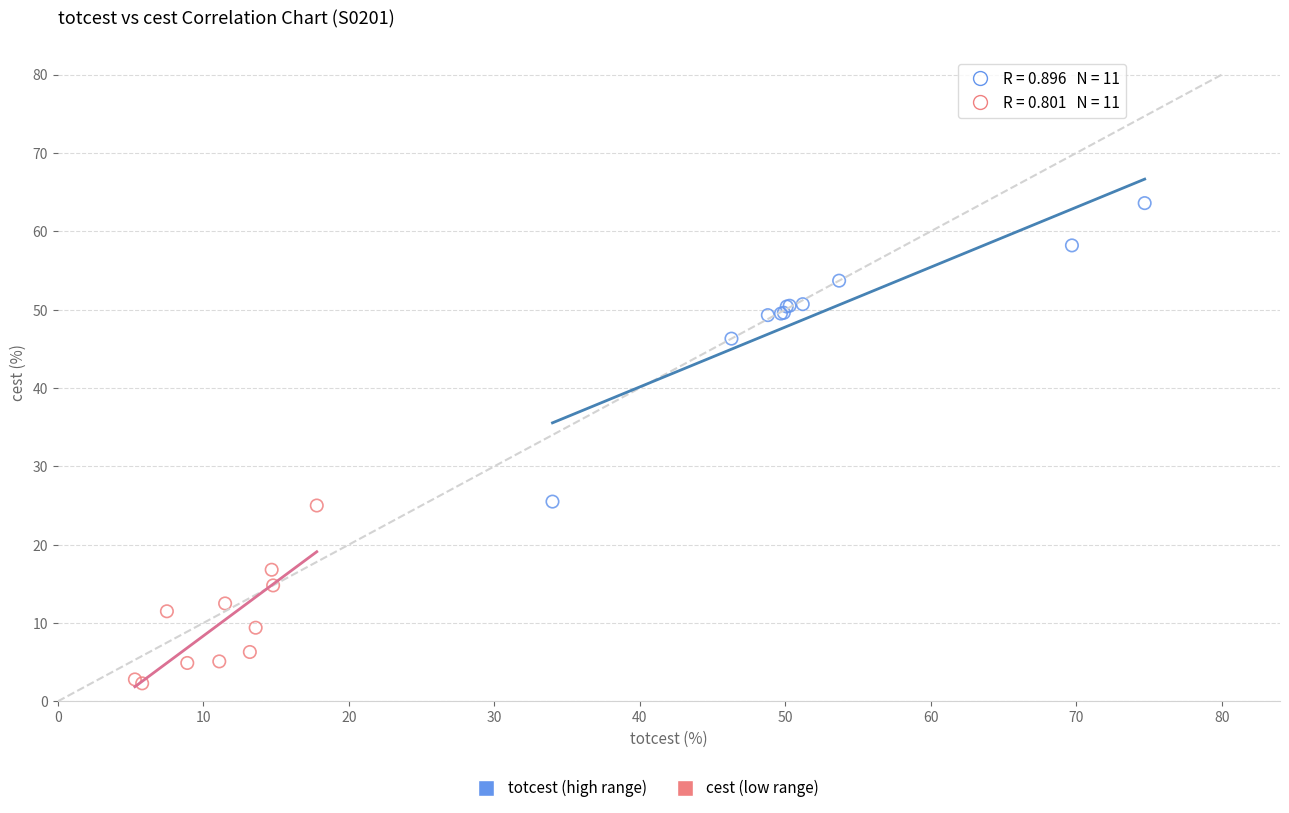

Which series contains the highest Y value?

totcest (high range)